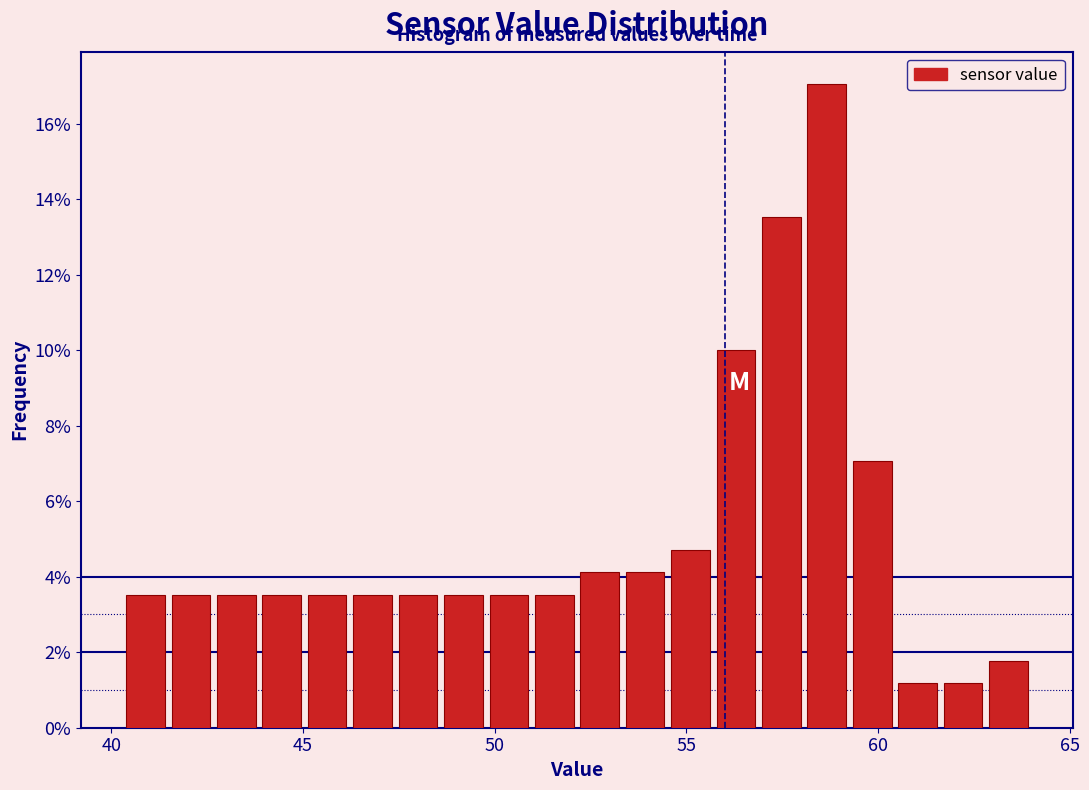

Read against the x-axis, roughly where is the centre of the tallest bar?

58.5